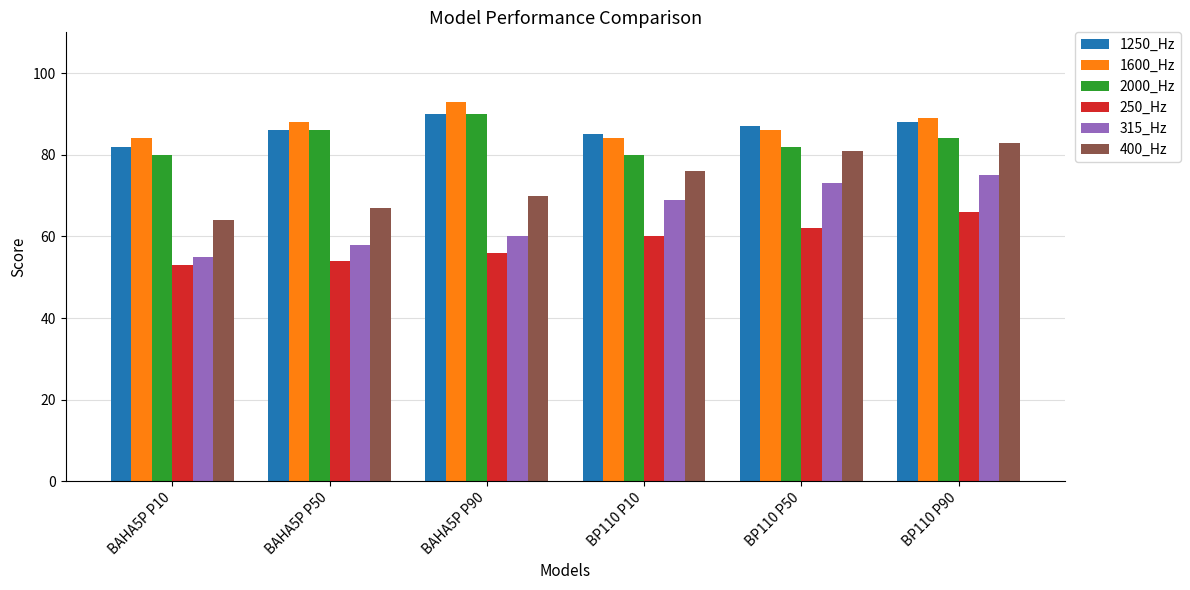

The 1600_Hz series shows 140 at BP110 P10. True or false?

False